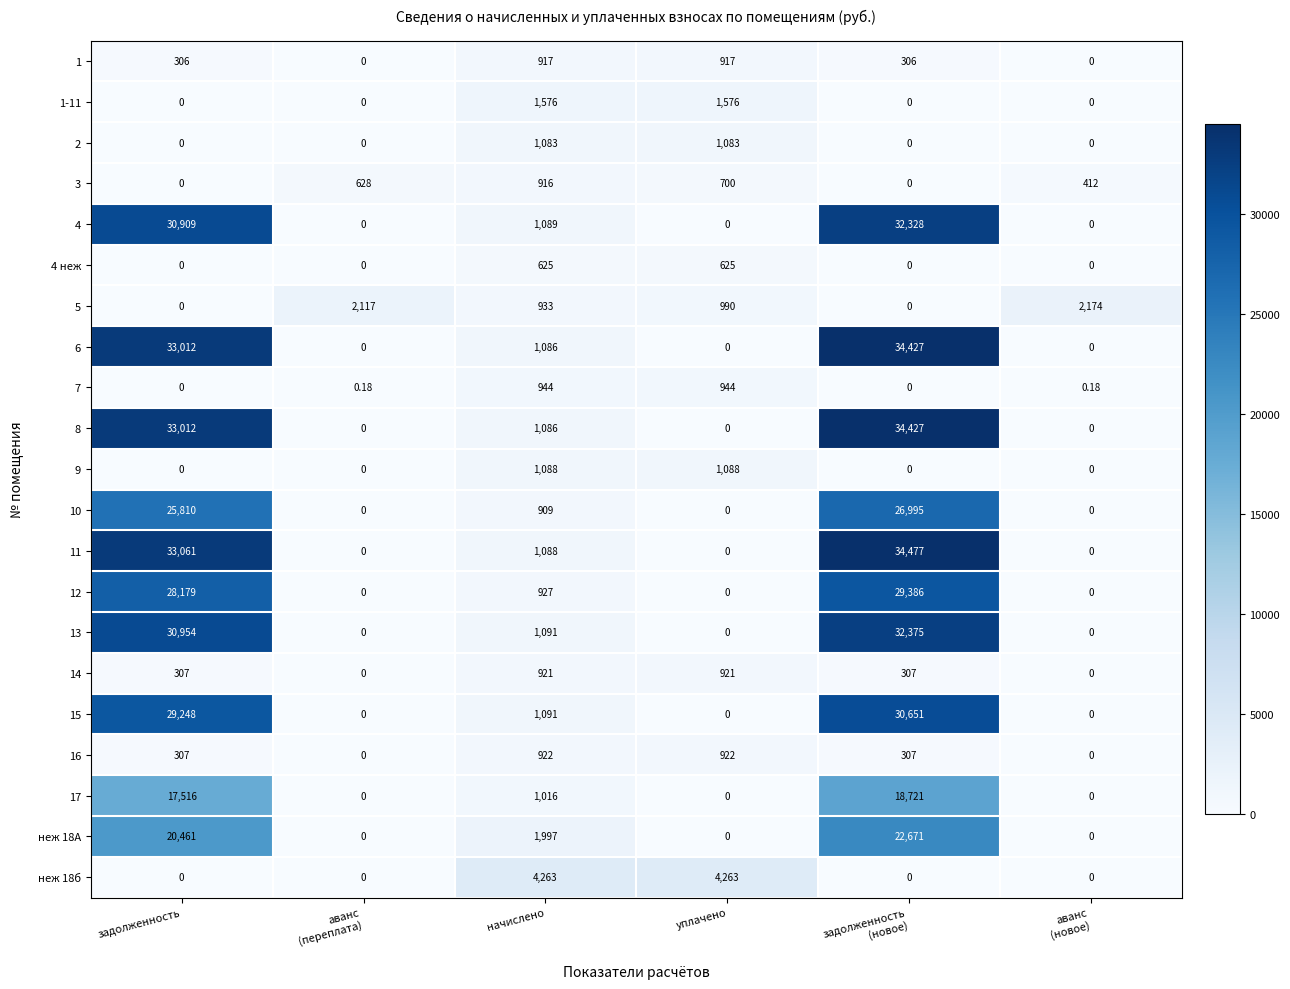

At which label is 12 closest to 14693?

задолженность